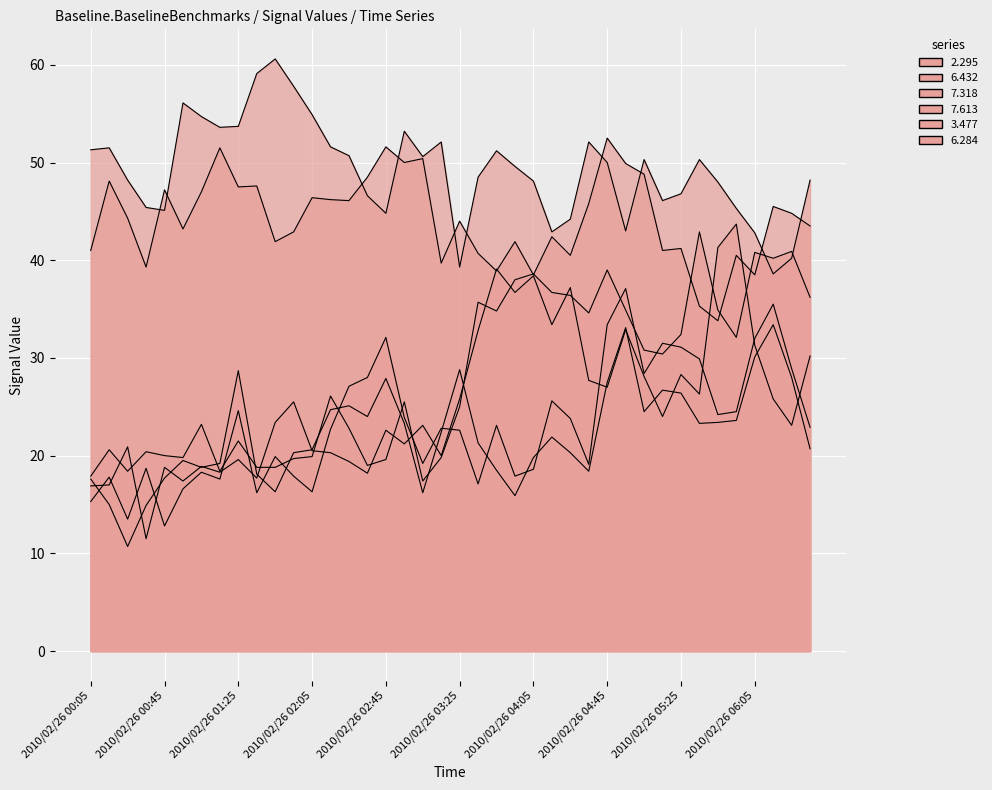

At which category does 3.477 reach its first local peak?

2010/02/26 00:15